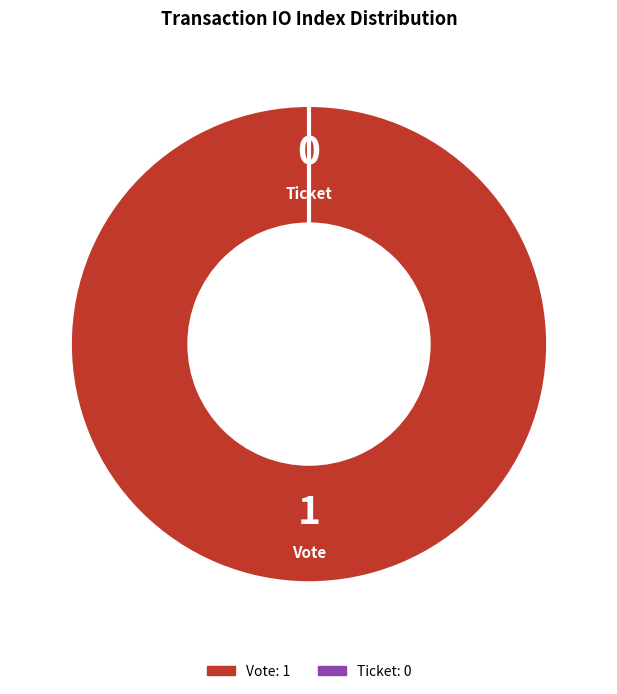

What percentage is the Vote slice, to the nearest percent?

100%